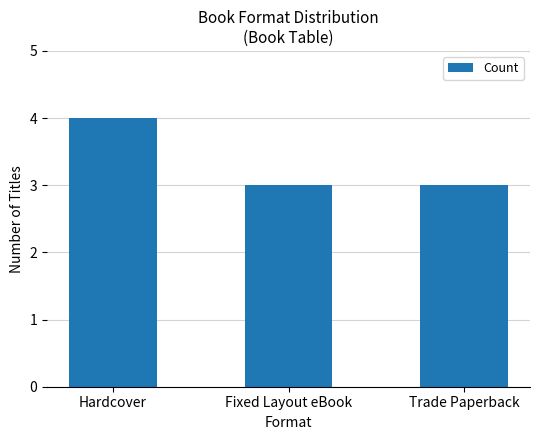

Which has a higher value, Hardcover or Fixed Layout eBook?

Hardcover